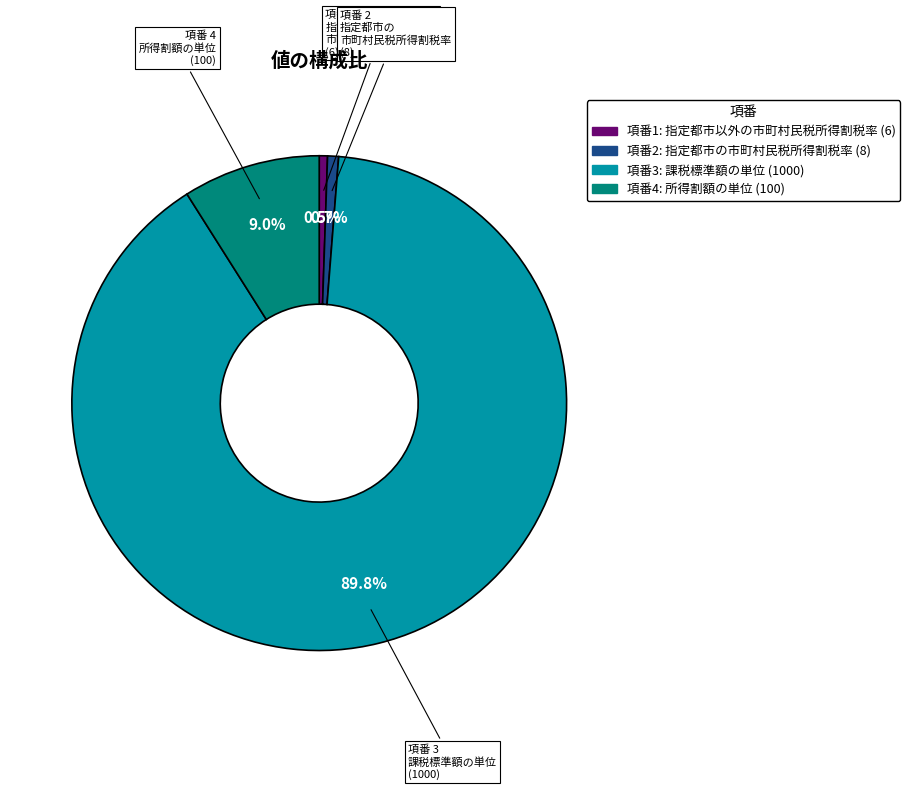

Does any single category account for the majority?

Yes